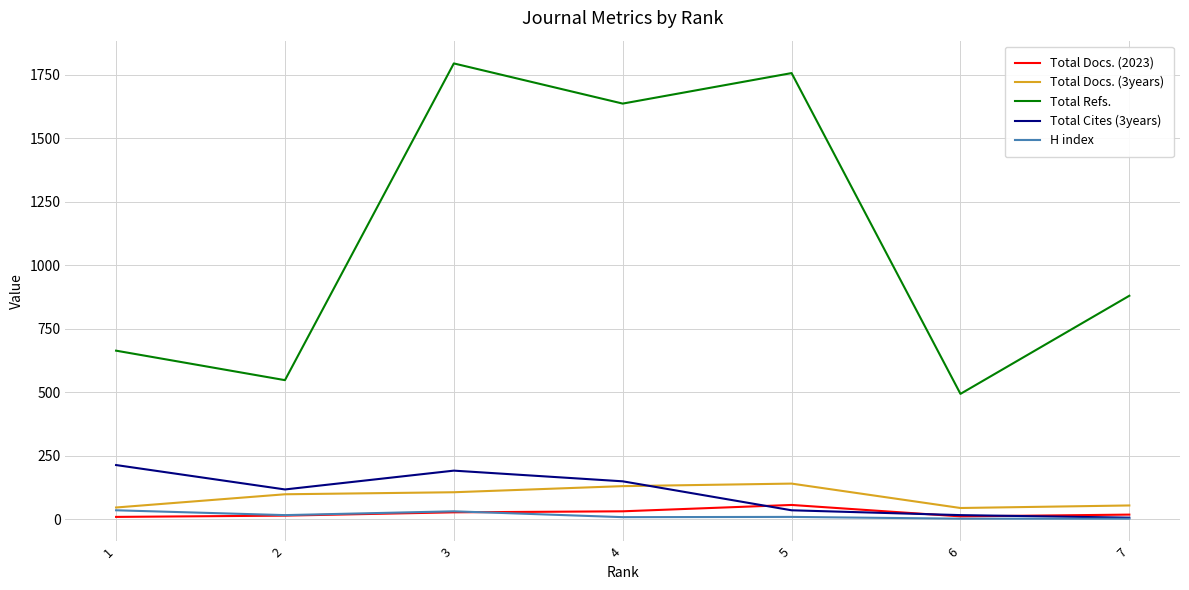

The value of Total Docs. (3years) at 3 is 107. True or false?

True